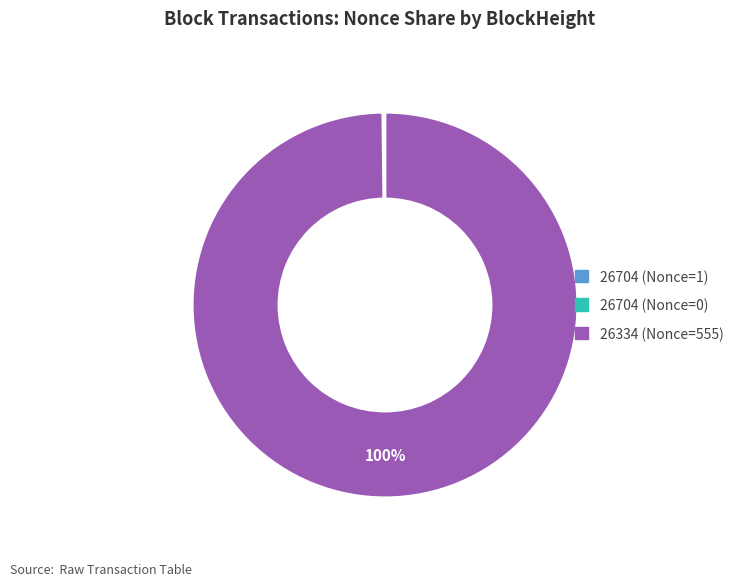

Is there a majority slice in this chart?

Yes